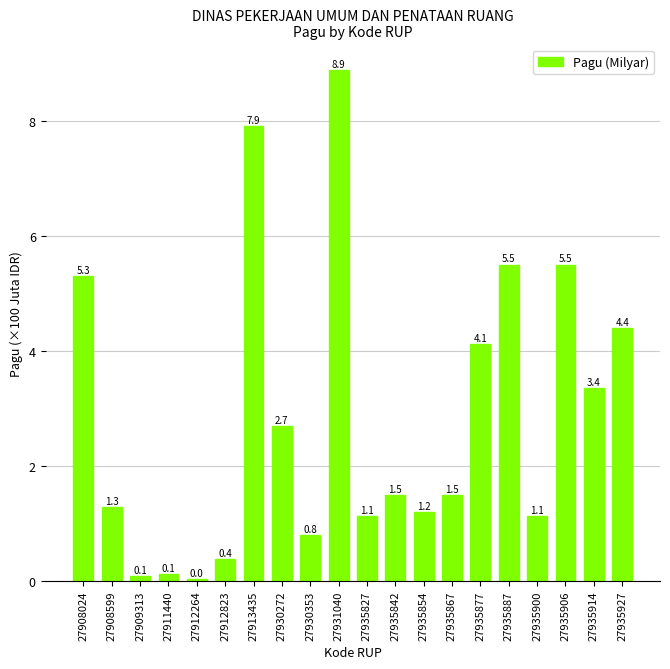

The value at 27935914 is 3.4. True or false?

True